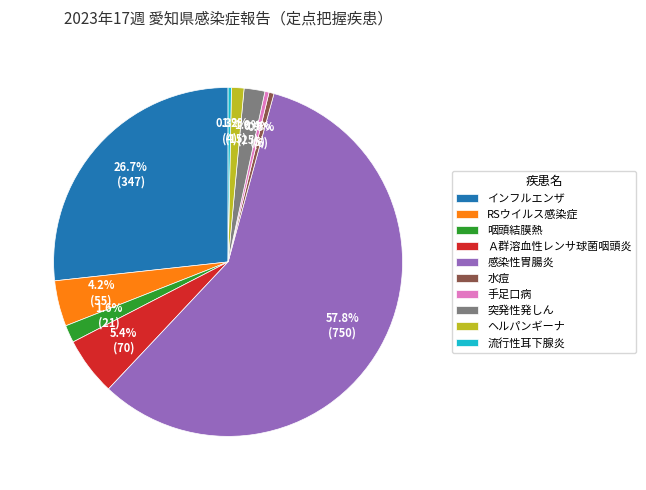

How many segments does this pie chart have?

10